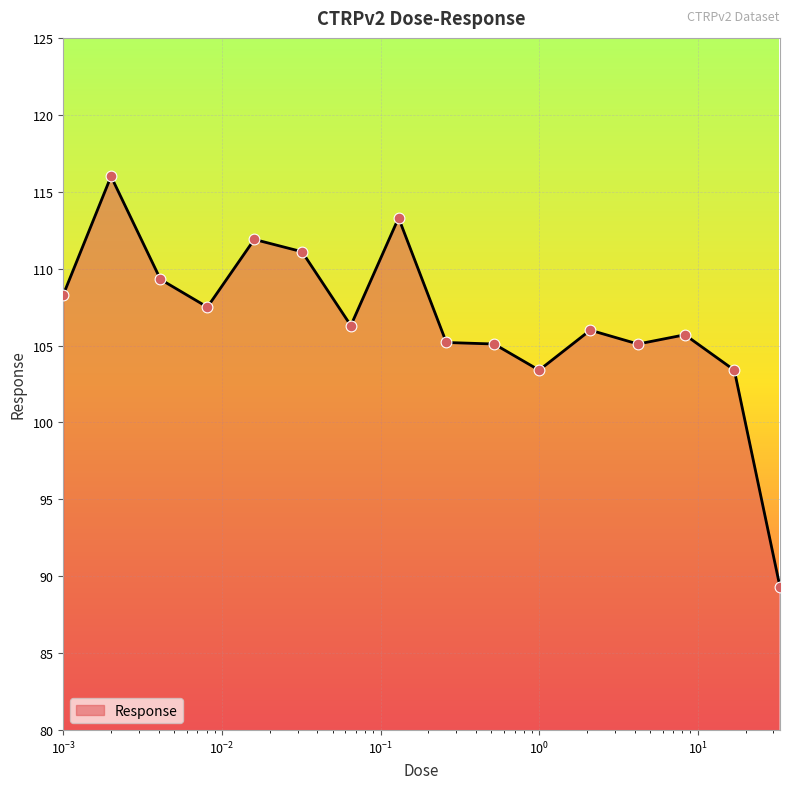

What is the difference between the maximum and minimum values?

26.7